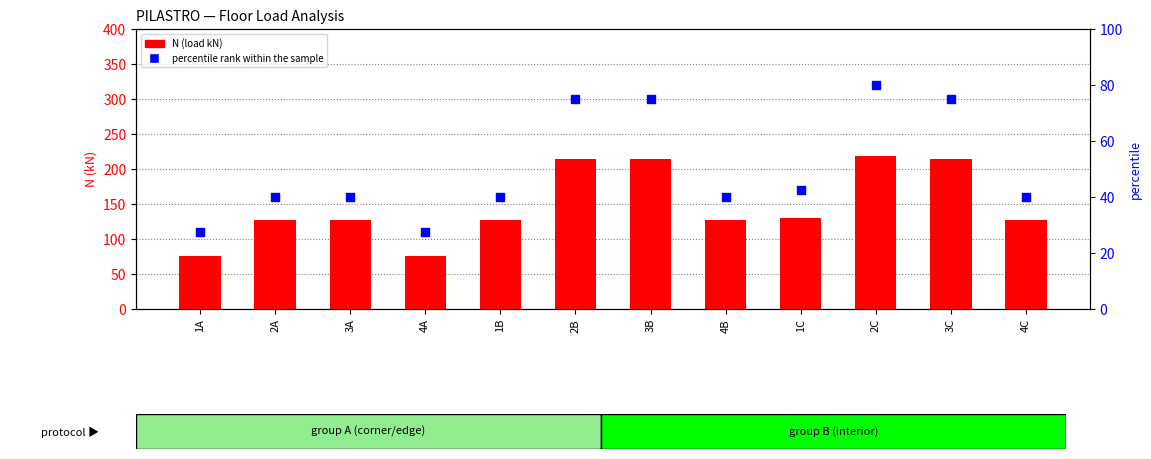

Which series has the largest total across all categories?

N (load)